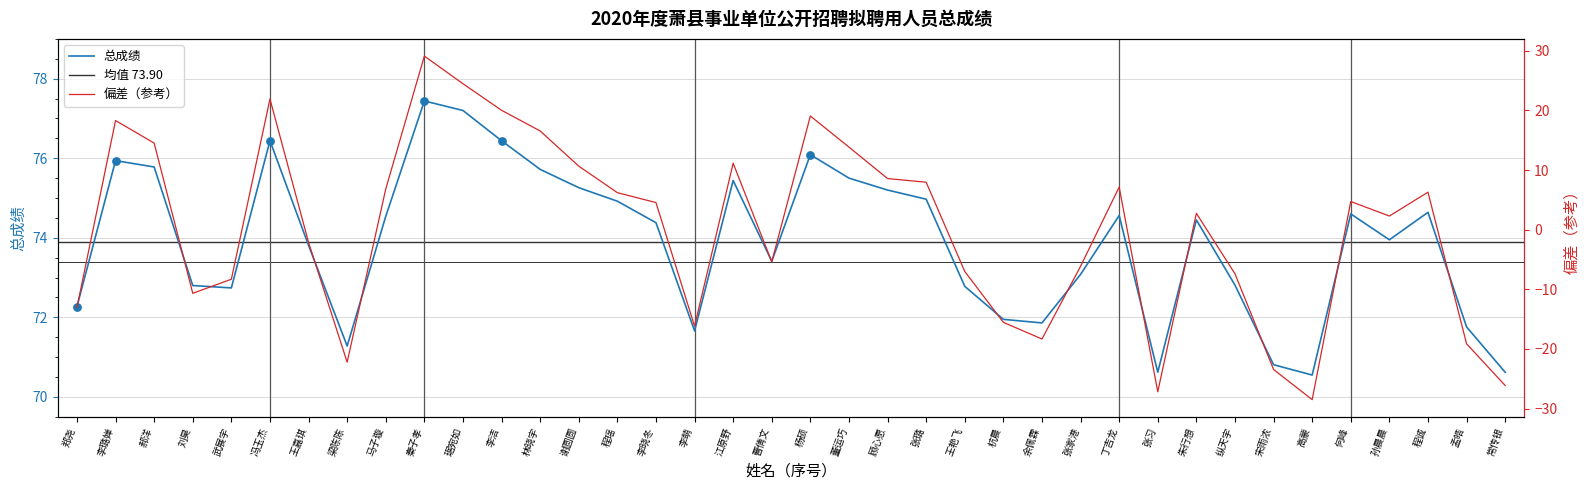

Approximately how many times larger is the value at 江原野 compared to 高蒙?

1.1